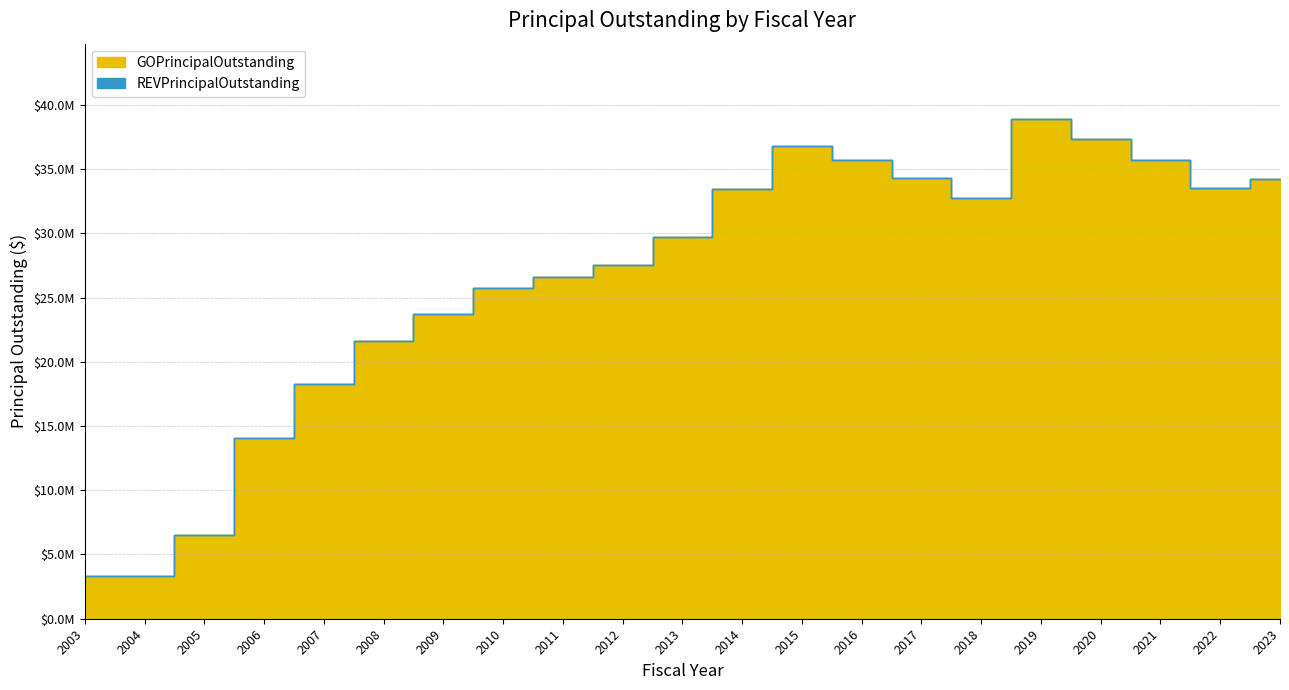

List the labels in order of value, smallest first.

2003, 2004, 2005, 2006, 2007, 2008, 2009, 2010, 2011, 2012, 2013, 2018, 2014, 2022, 2023, 2017, 2021, 2016, 2015, 2020, 2019